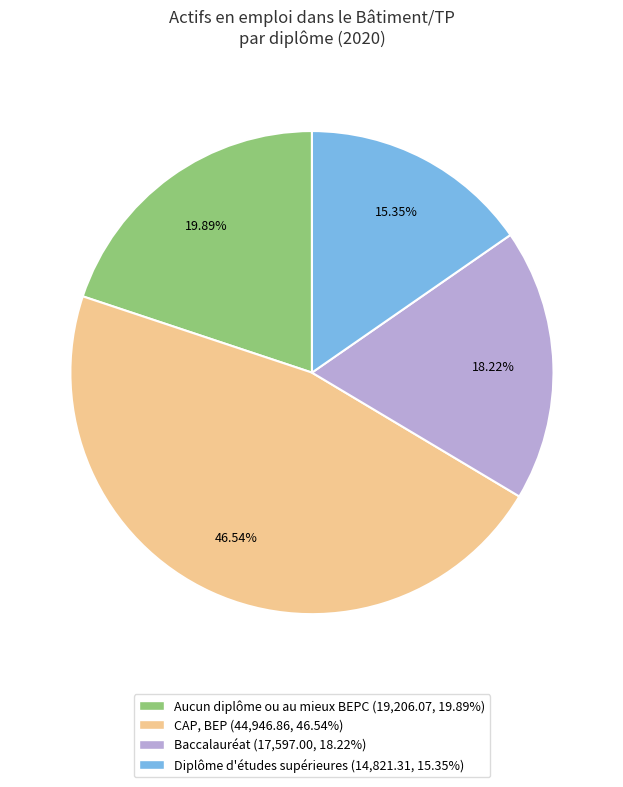

Which category has the smallest portion of the pie?

Diplôme d'études supérieures